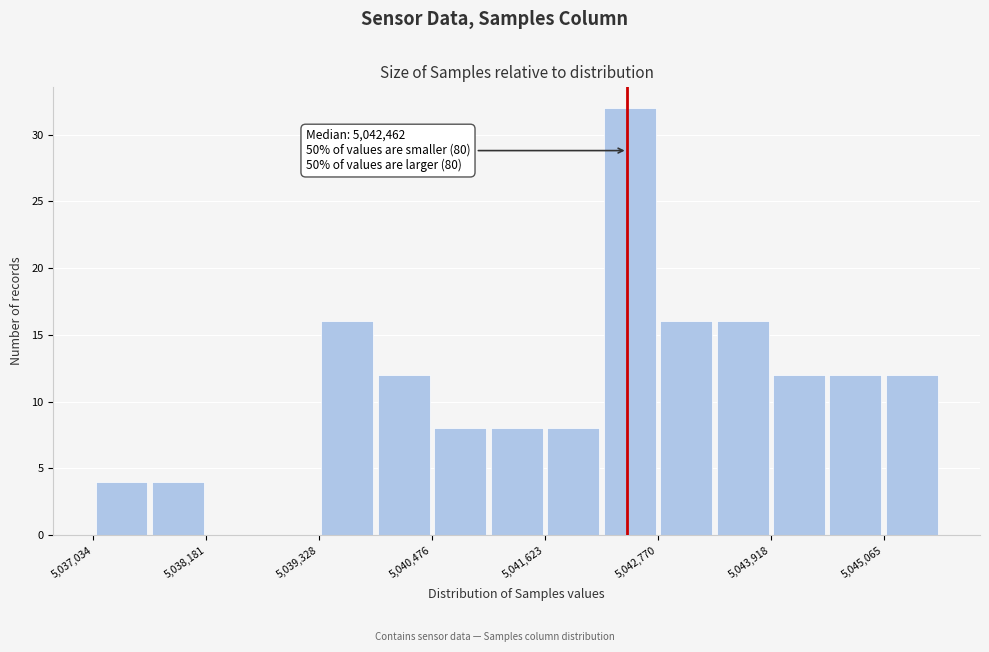

Read against the x-axis, roughly where is the centre of the tallest bar?

5042400